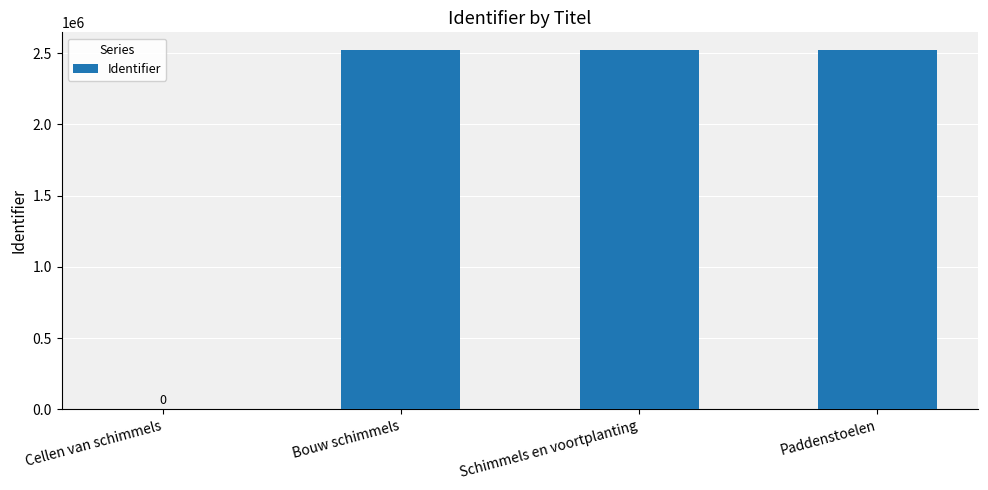

How many positive values are there?

3